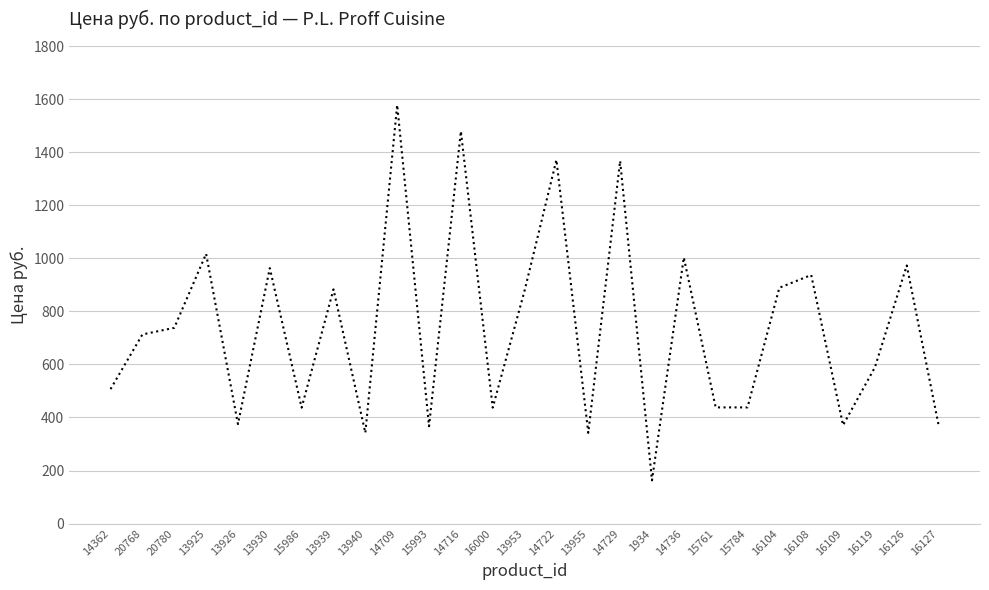

Read the value at 13925, to the nearest 50.

1000